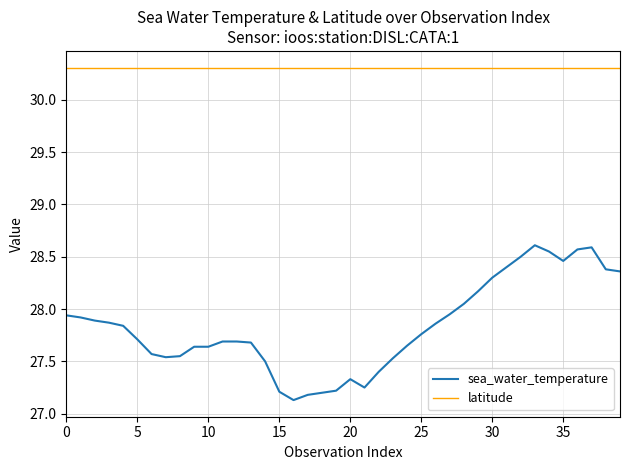

Rank the series by their maximum value, from lowest to highest.

sea_water_temperature, latitude